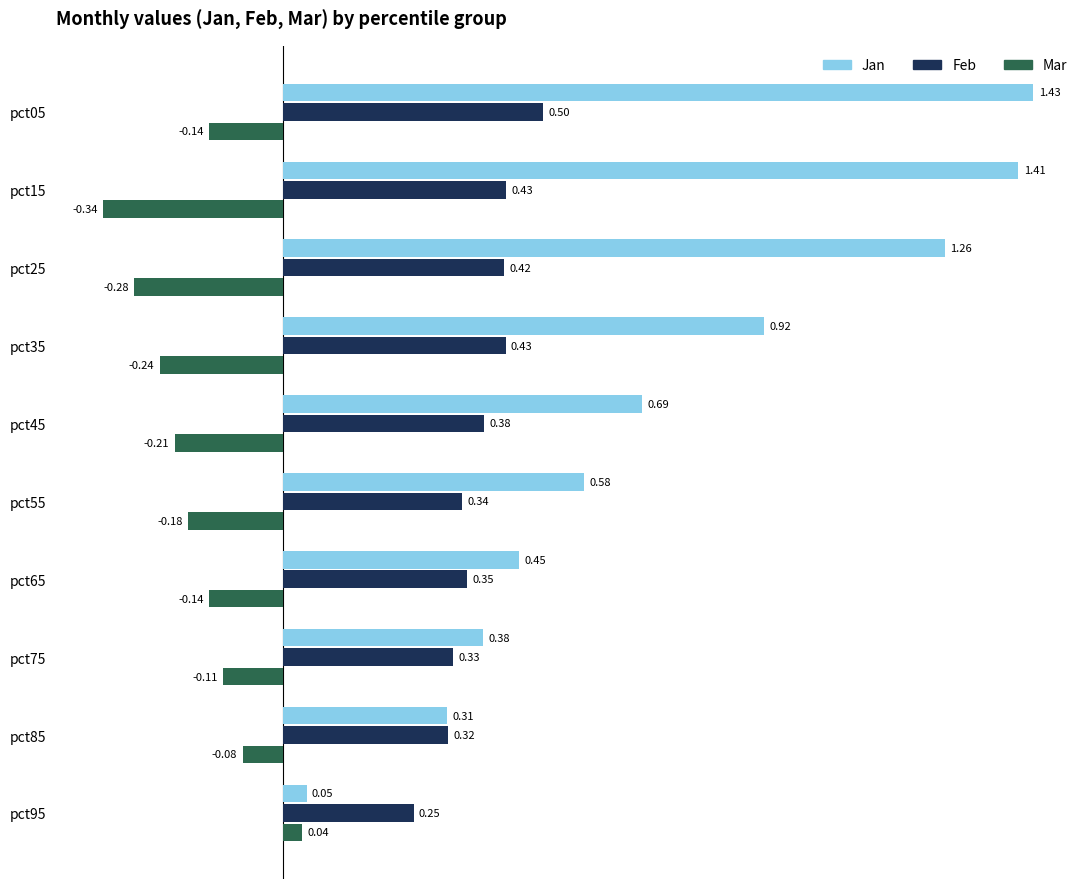

Which series has the widest spread of values?

Jan